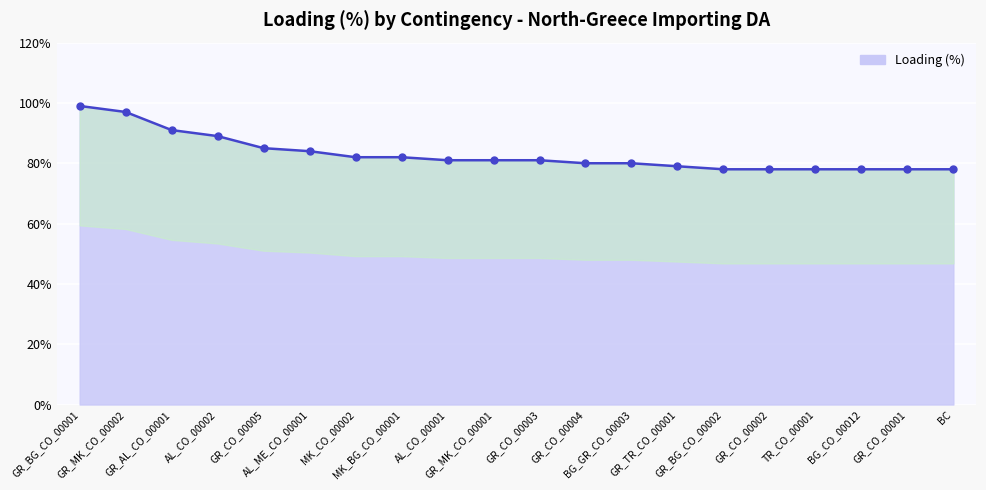

What is the value of the 12th point from the left?

80